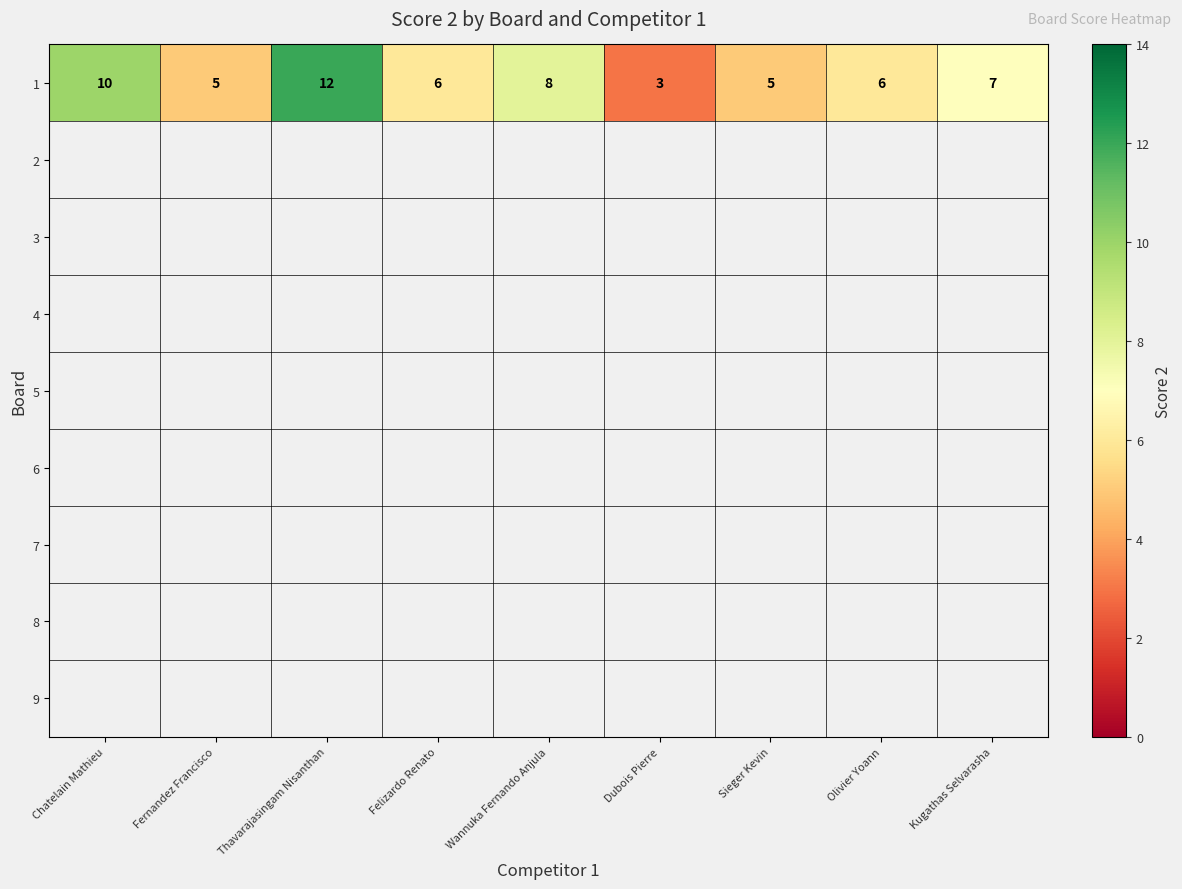

Is it true that 1 equals 3 at Dubois Pierre?

True